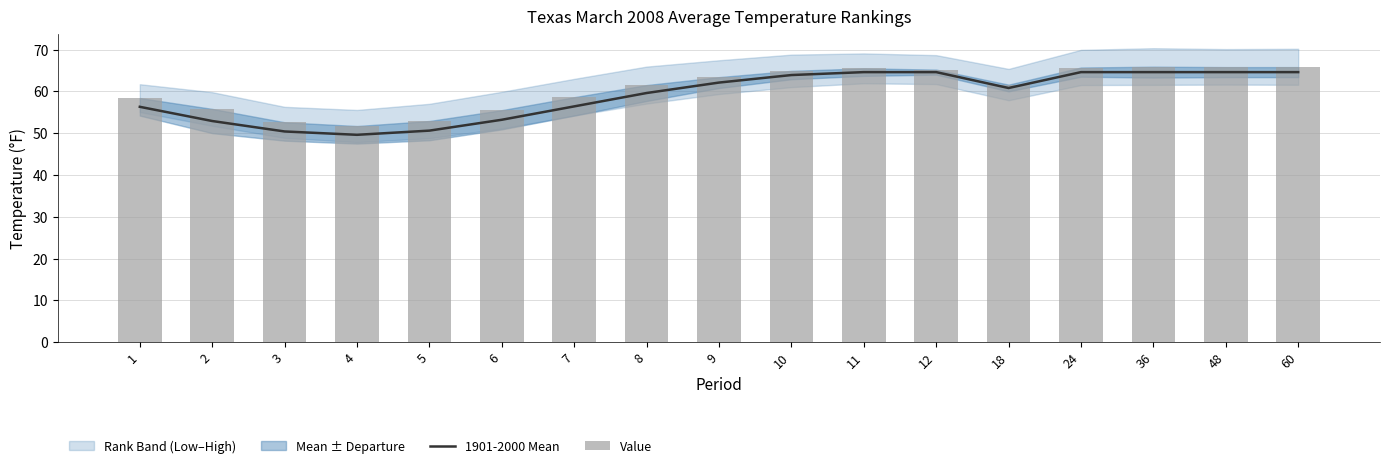

Reading right to left, list all the values displayed in this chart.

1901-2000 Mean: 64.6	64.6	64.6	64.6	60.8	64.6	64.6	63.9	62.1	59.6	56.4	53.2	50.6	49.6	50.4	52.9	56.3
Value: 65.8	65.8	65.9	65.7	61.6	65.2	65.5	64.9	63.4	61.5	58.6	55.5	52.9	51.7	52.6	55.8	58.4